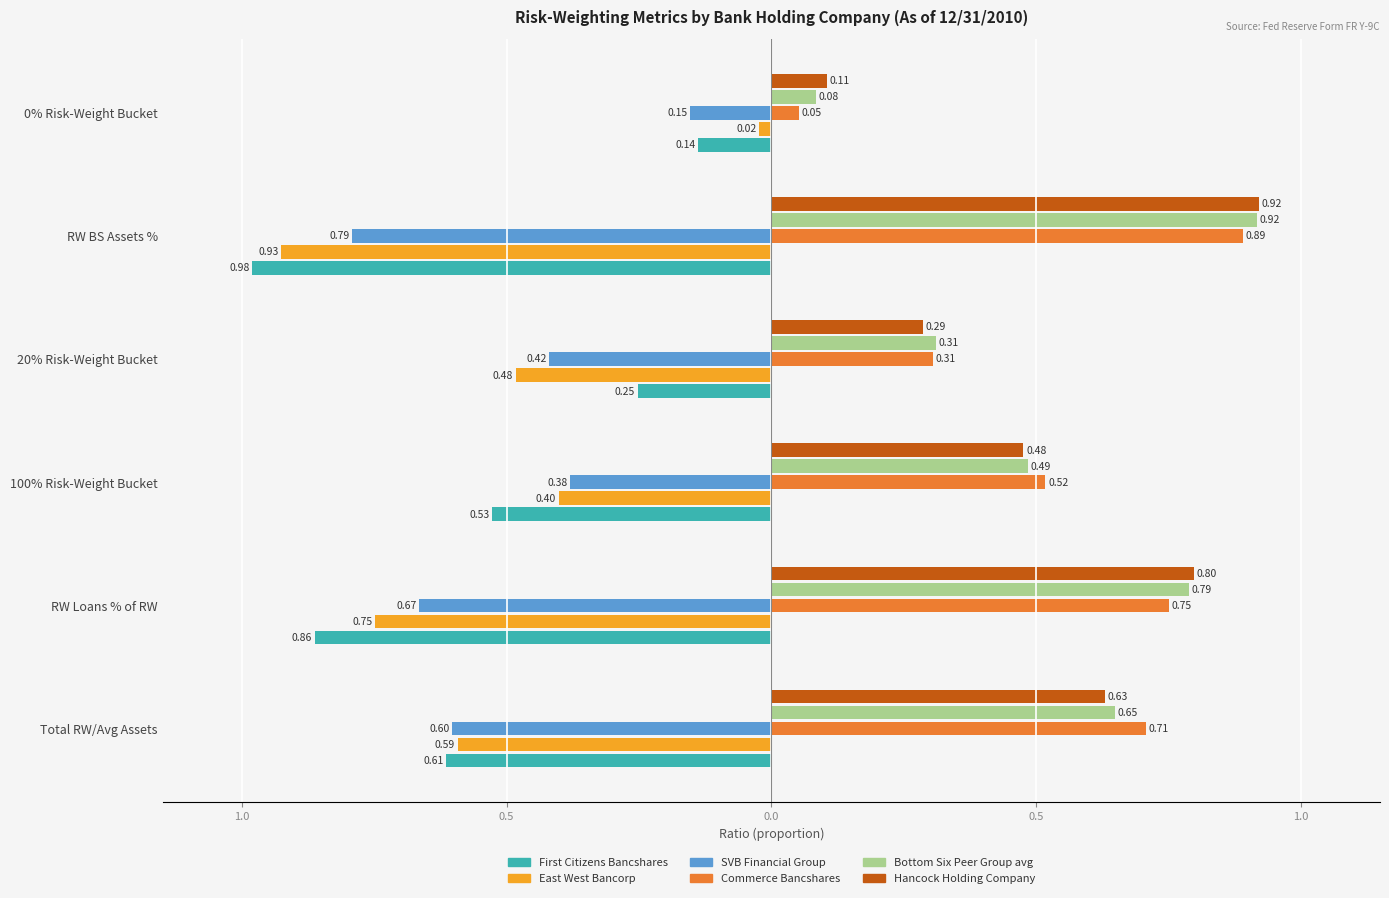

Where is Commerce Bancshares nearest to the value 0?

Percent in 0% Risk-Weighting Bucket